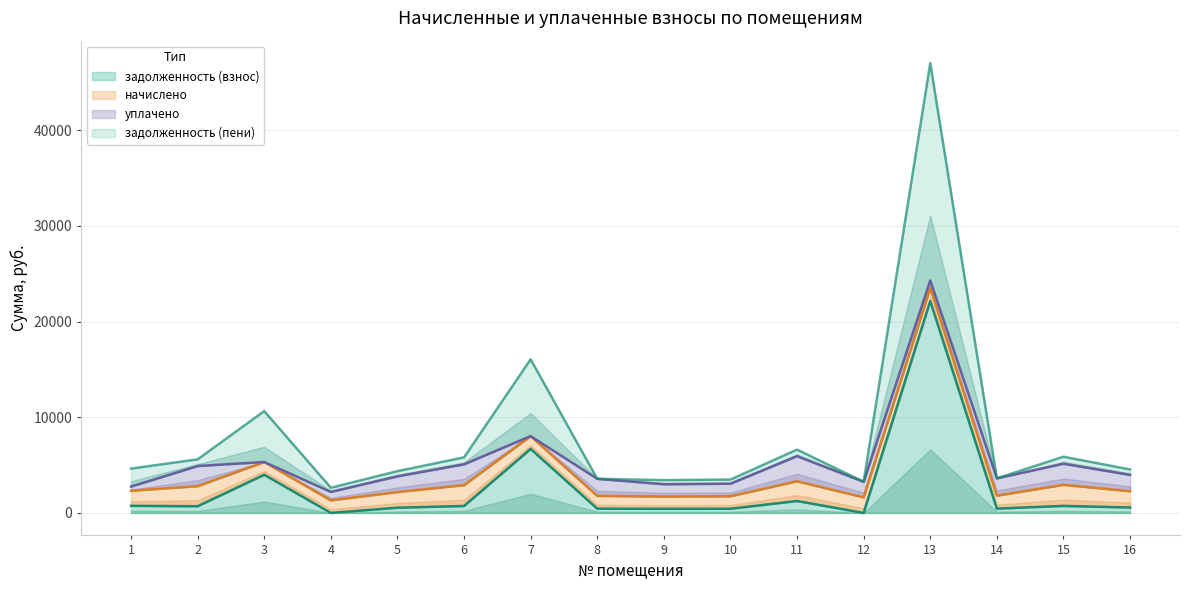

Where is the first local minimum for задолженность (пени)?

4